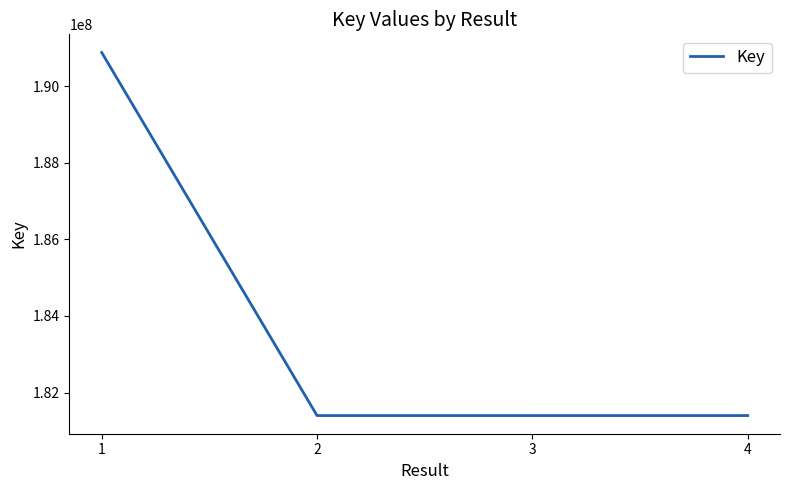

What is the change in value from 3 to 4?

+37